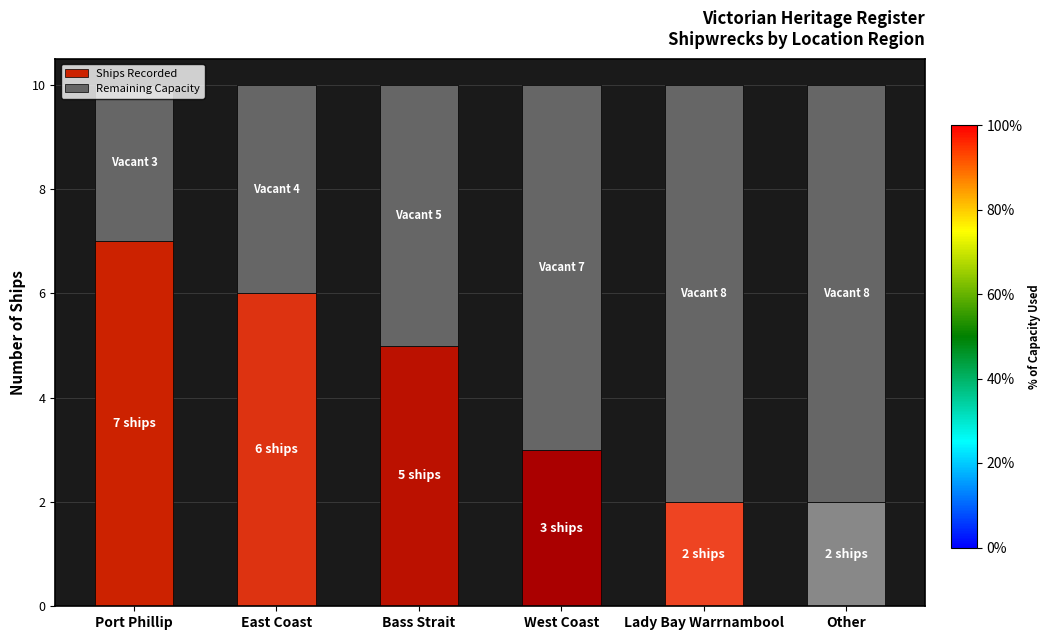

How many bars are there in total?

6